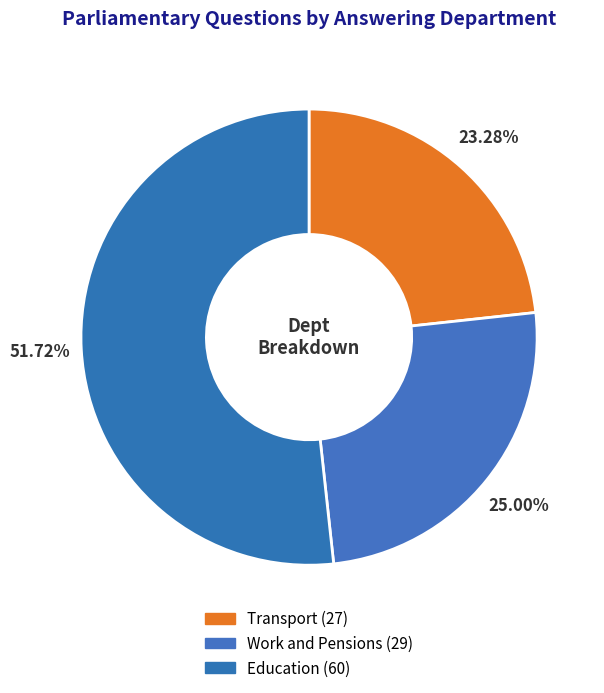

True or false: Work and Pensions accounts for 25% of the total.

True